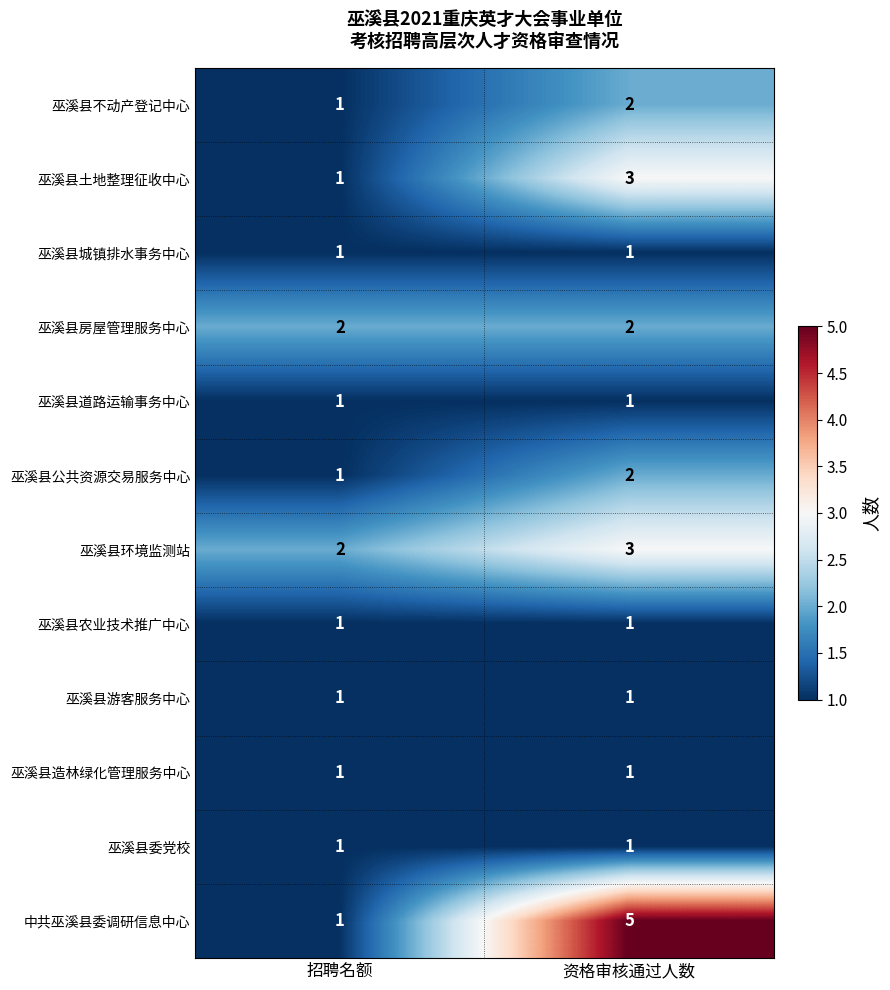

What is the difference between the highest and lowest values at 招聘名额?

1